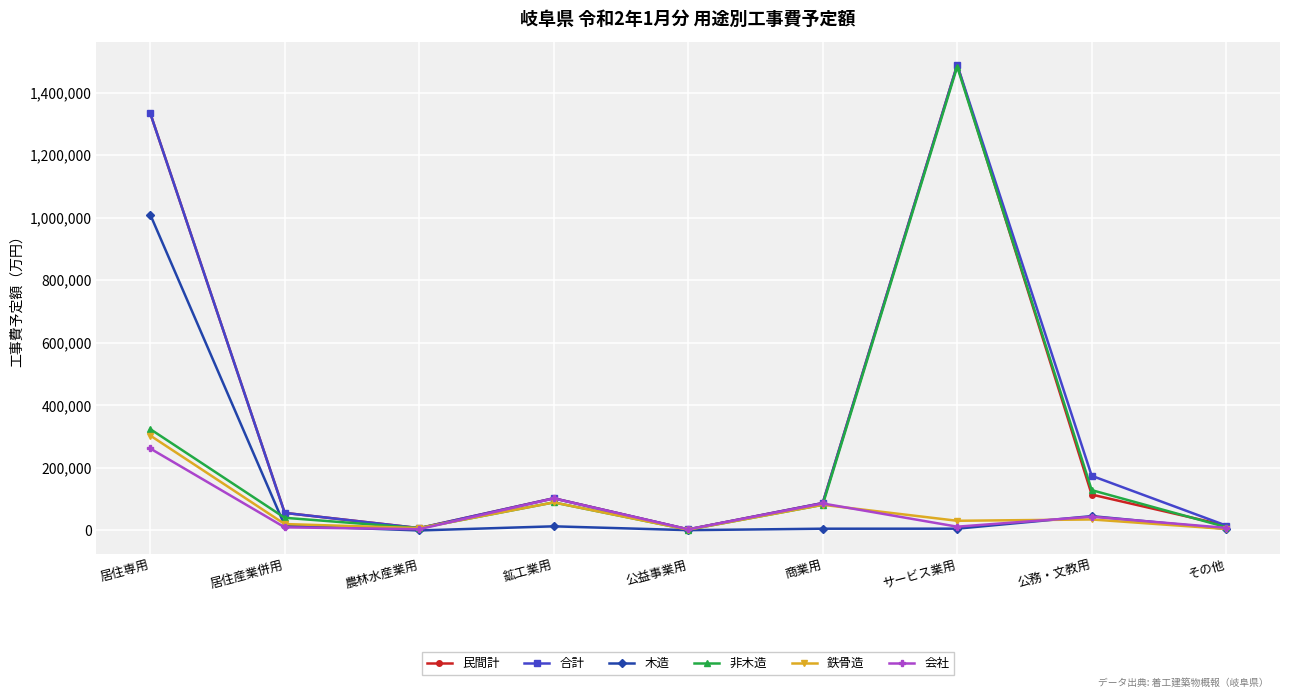

How many series are shown in this chart?

6